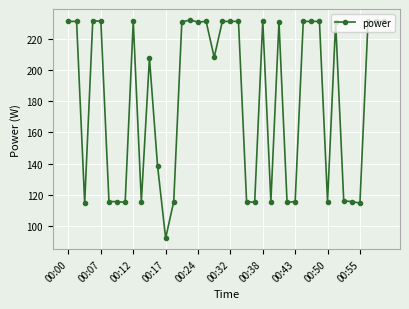

What is the value of the 20th point from the left?

231.1